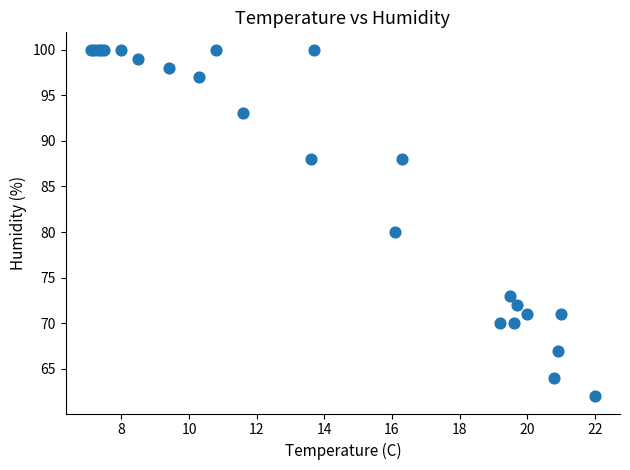

What Y value in the scatter plot is closest to 81?

80